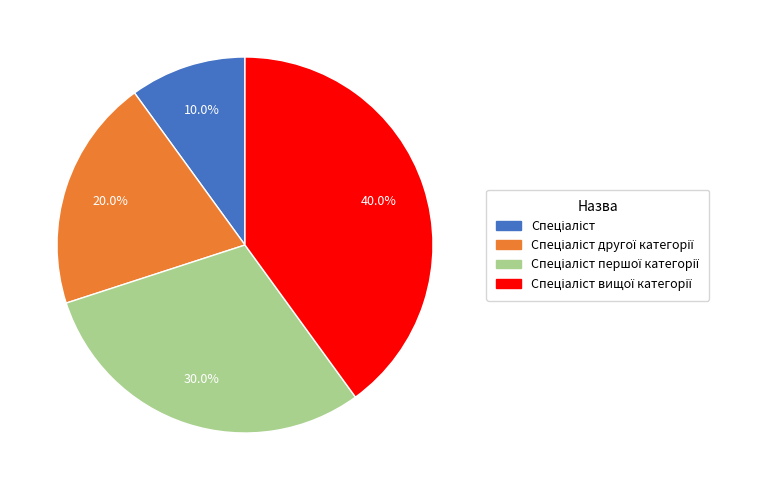

Does any single category account for the majority?

No